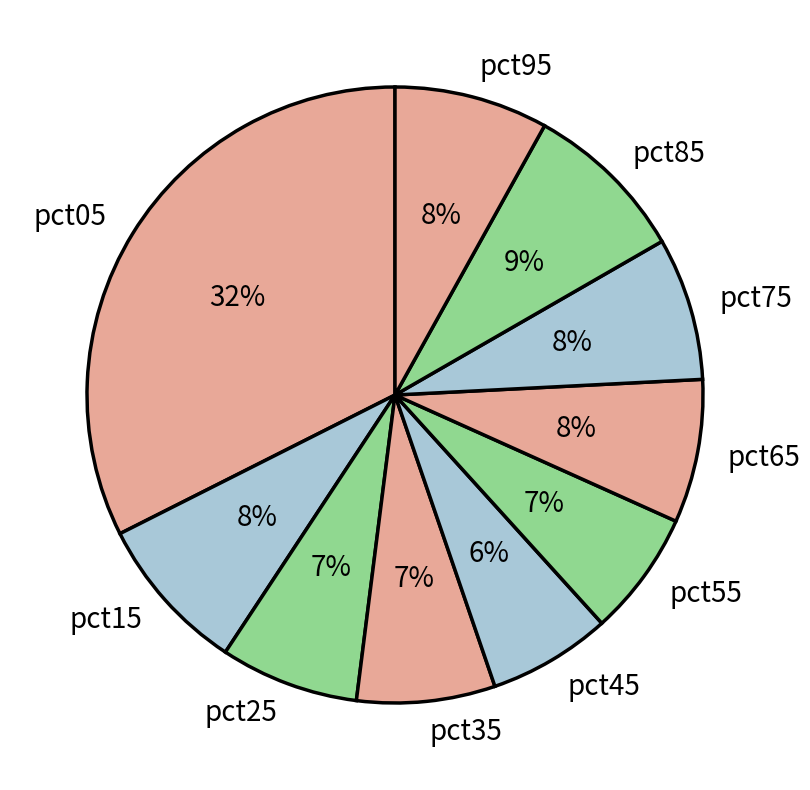

Combined, do pct15 and pct95 account for over 50%?

No